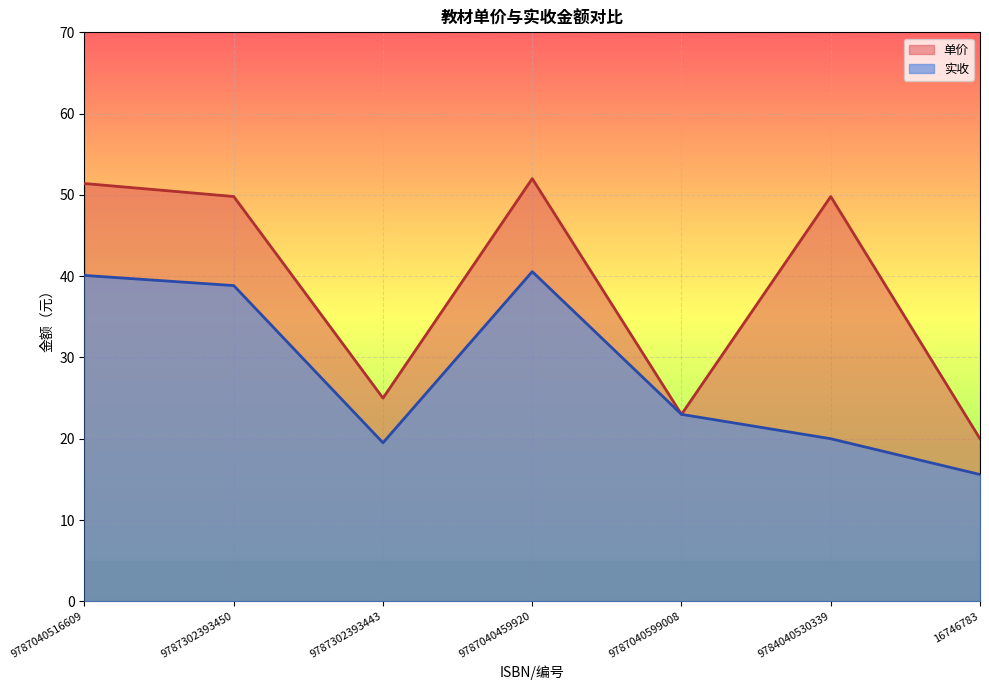

Reading left to right, transcribe all the data shown in this chart.

实收: 9787040516609=40.1	9787302393450=38.8	9787302393443=19.5	9787040459920=40.6	9787040599008=23.0	9784040530339=20.0	16746783=15.6
单价: 9787040516609=51.4	9787302393450=49.8	9787302393443=25.0	9787040459920=52.0	9787040599008=23.0	9784040530339=49.8	16746783=20.0